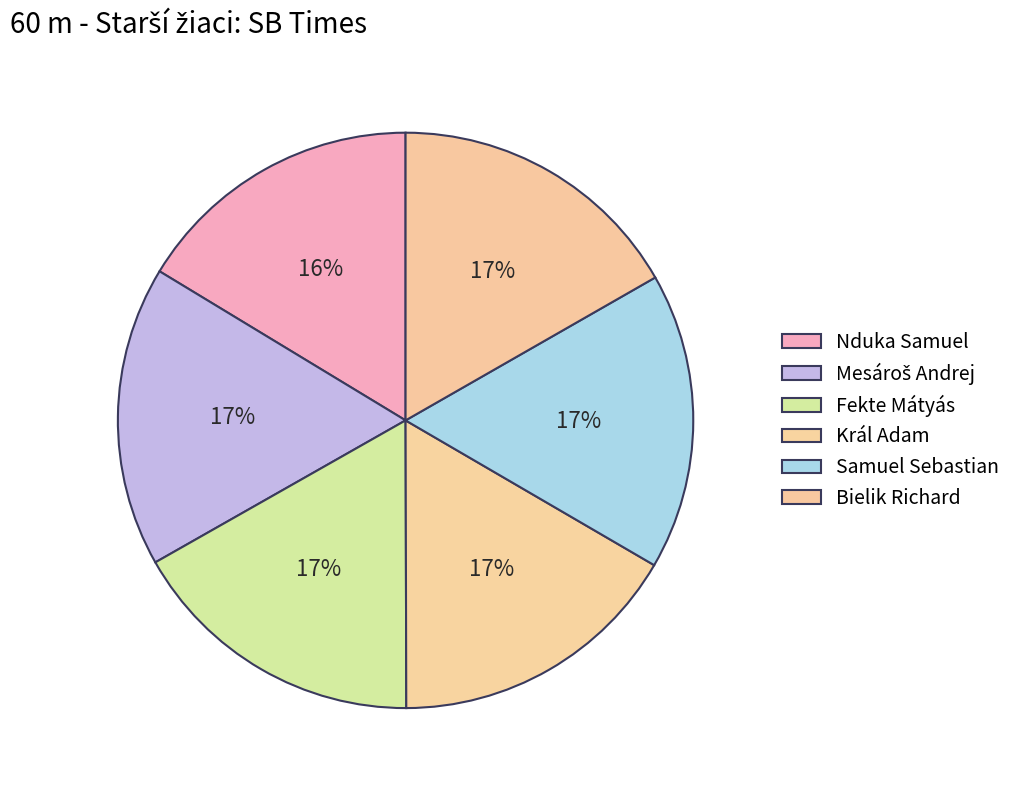

To the nearest percent, what portion does Fekte Mátyás represent?

17%